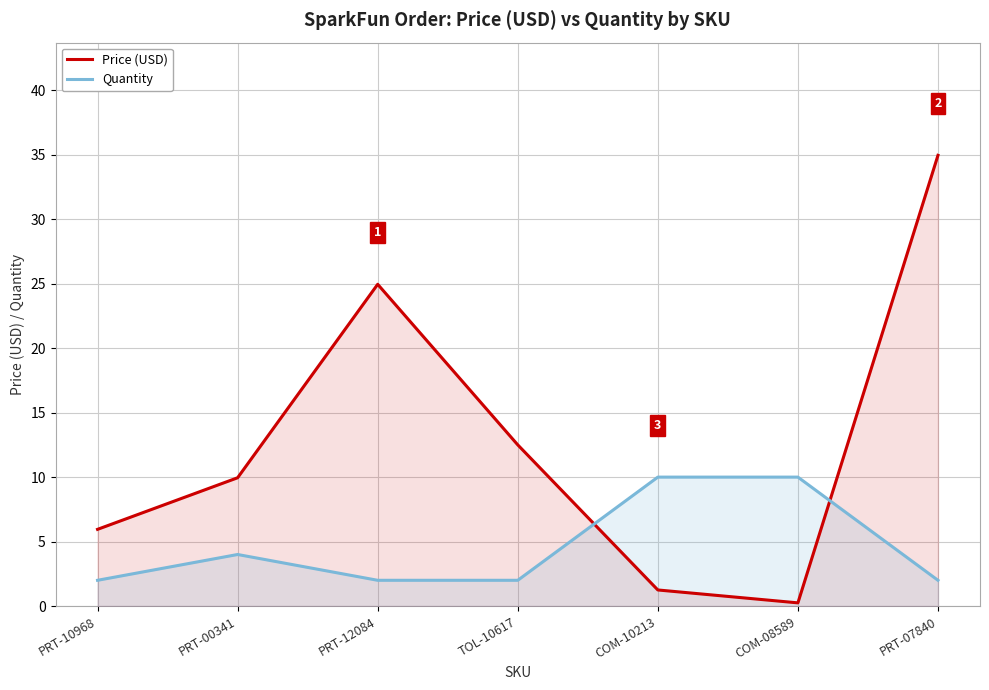

How many times do Quantity and Price (USD) cross each other?

2